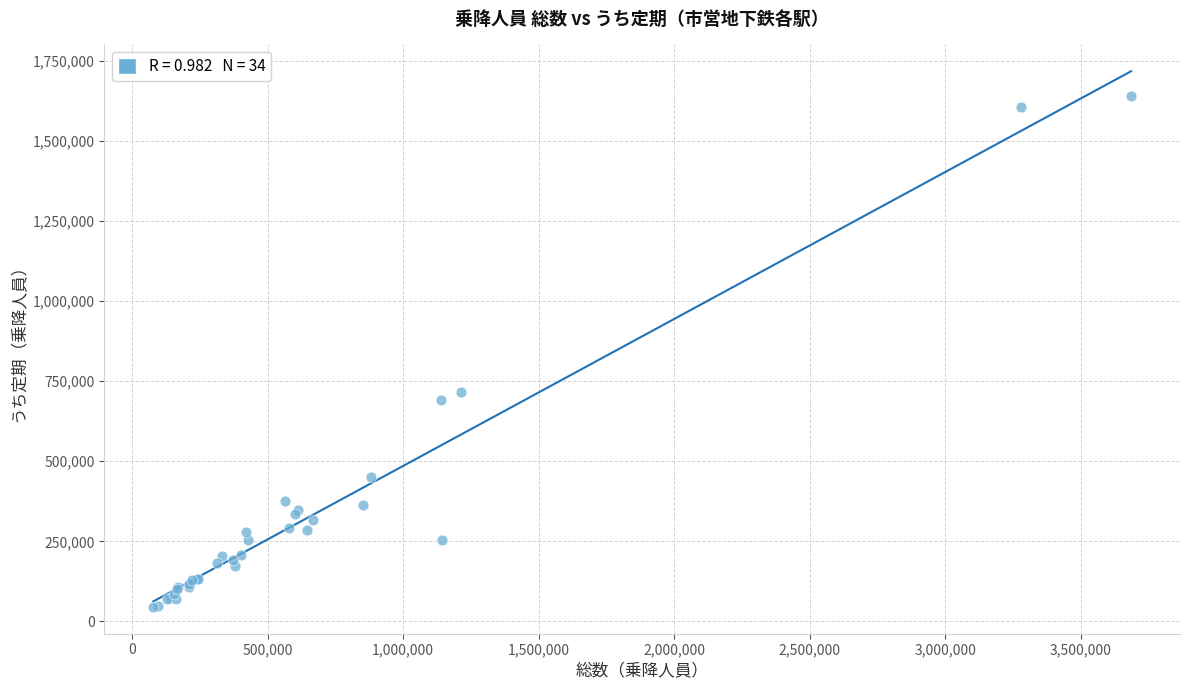

What Y value in the scatter plot is closest to 843231?

717388